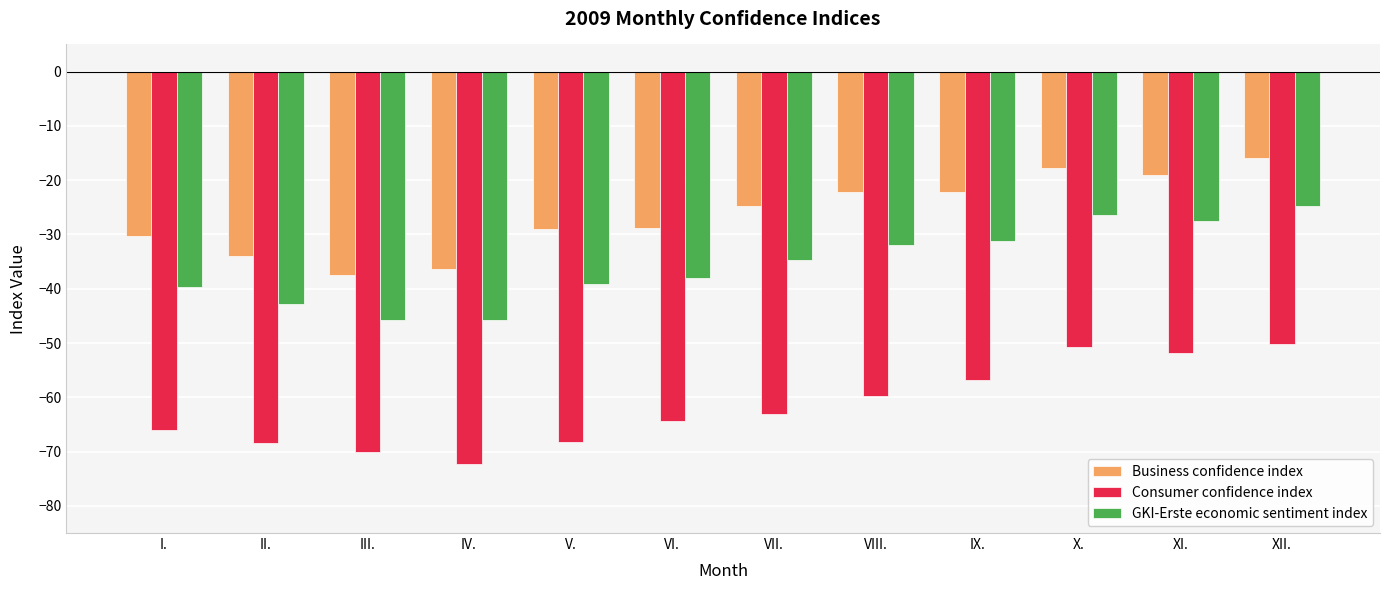

What is the difference between the GKI-Erste economic sentiment index values at IV. and VIII.?

13.7